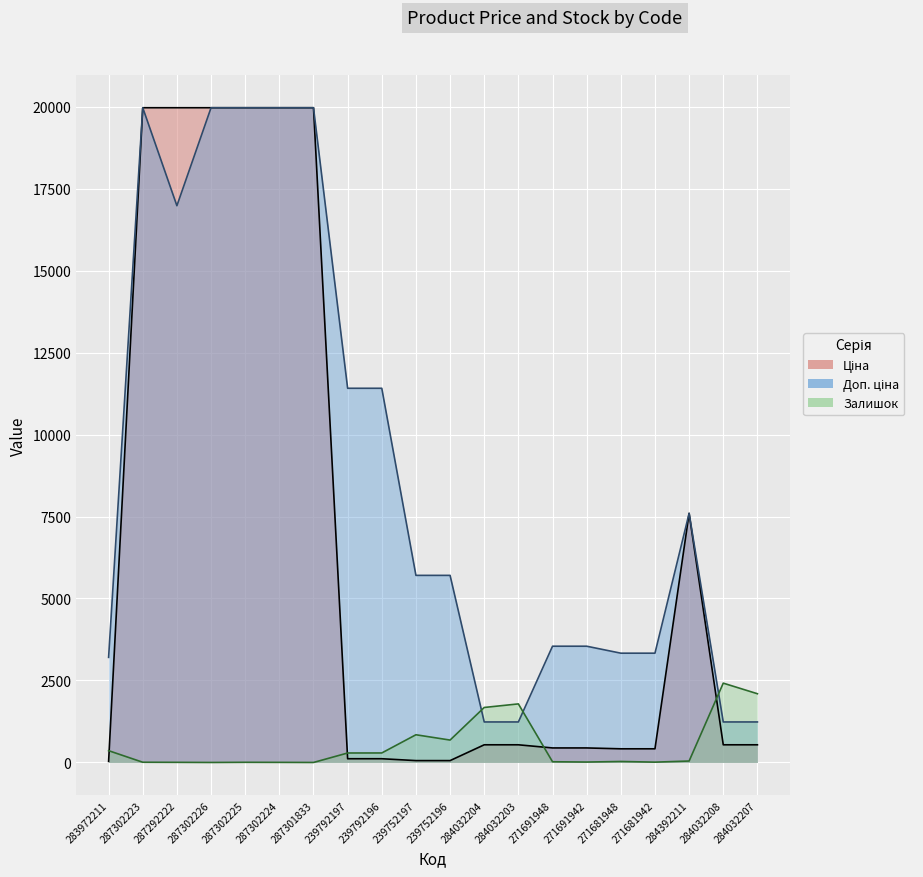

How many interior local peaks does the Ціна series have?

1